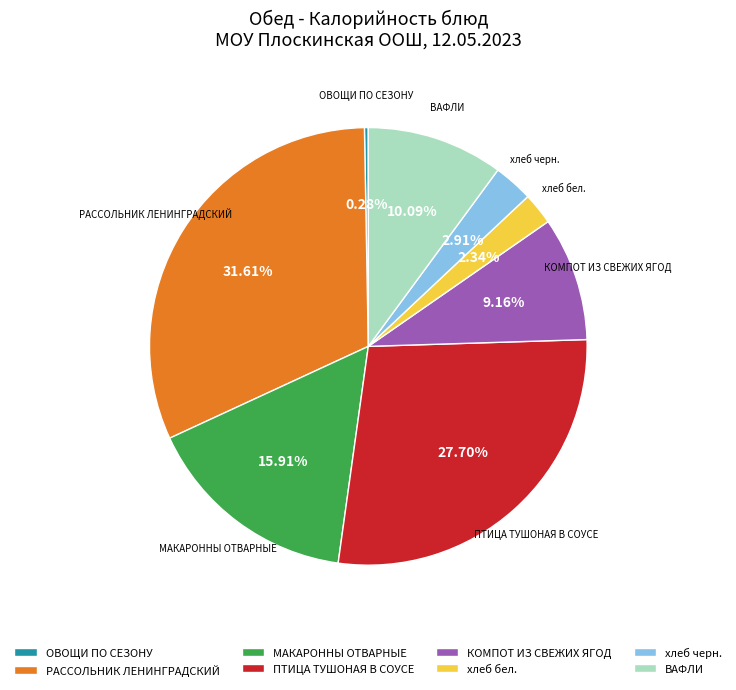

Does ПТИЦА ТУШОНАЯ В СОУСЕ represent more than half of the total?

No